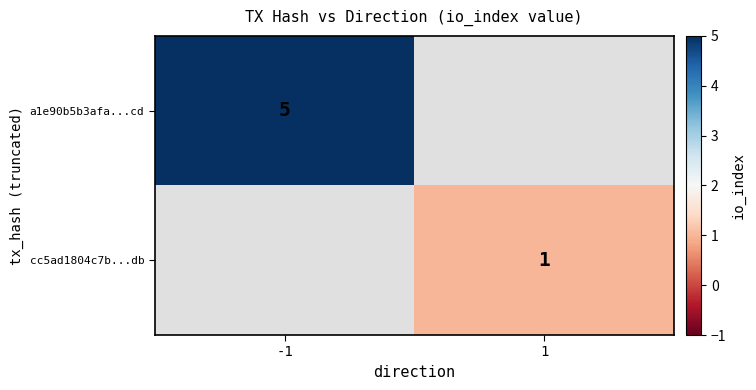

Is it true that a1e90b5b3afa...cd equals 8 at -1?

False